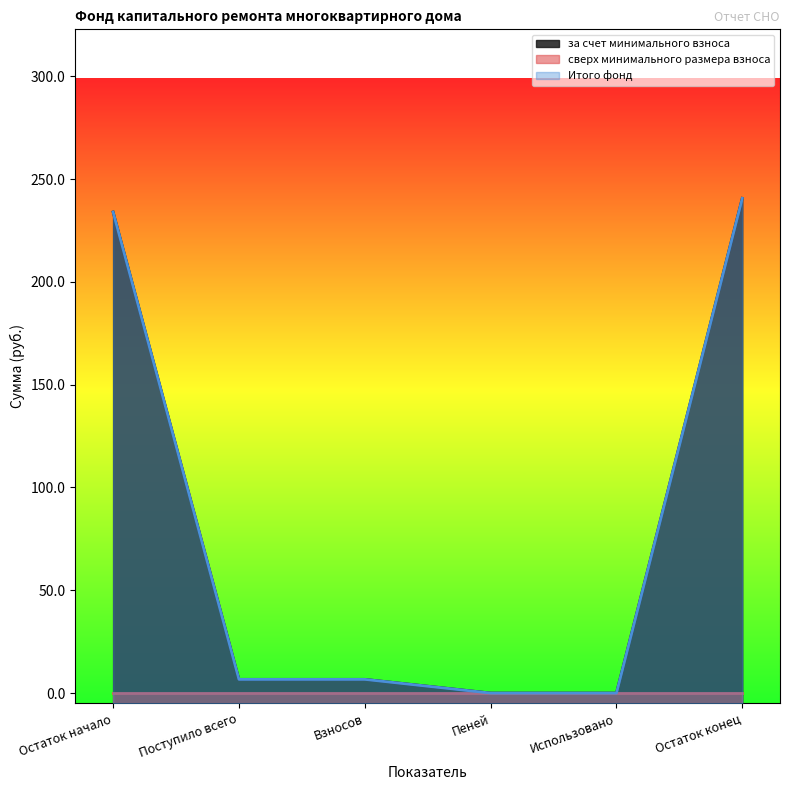

What is the sum of all за счет минимального взноса values?

488.0